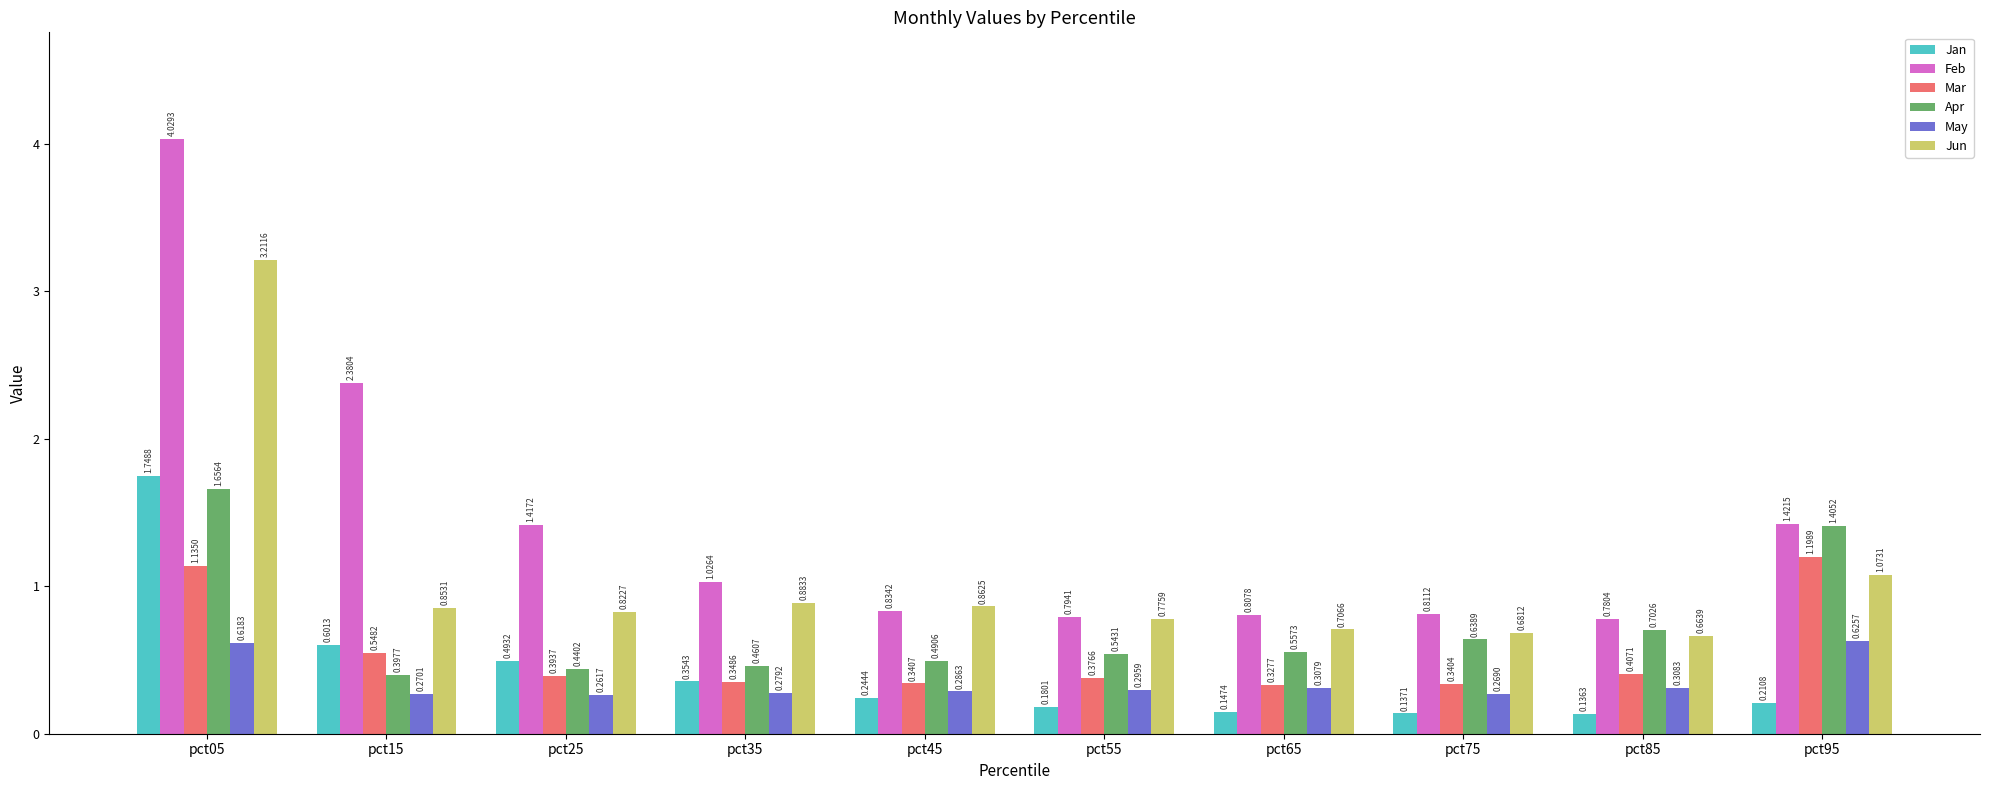

Between pct05 and pct95, which series saw the biggest shift?

Feb